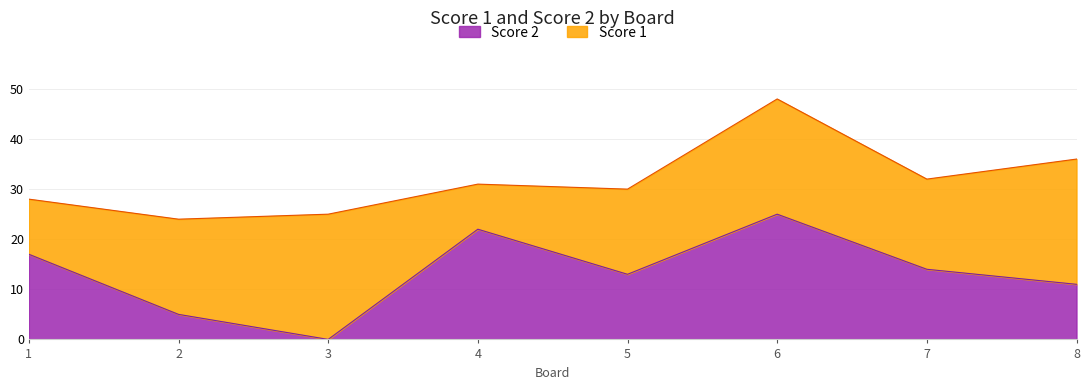

What is the ratio of the value at 7 to the value at 6?

0.6